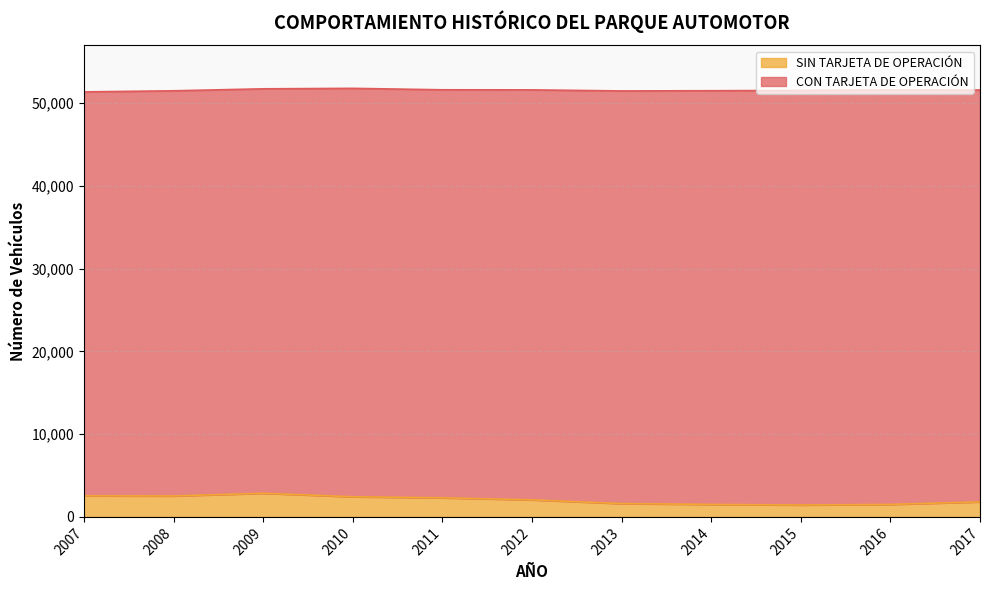

Between 2008 and 2017, which is larger?

2008